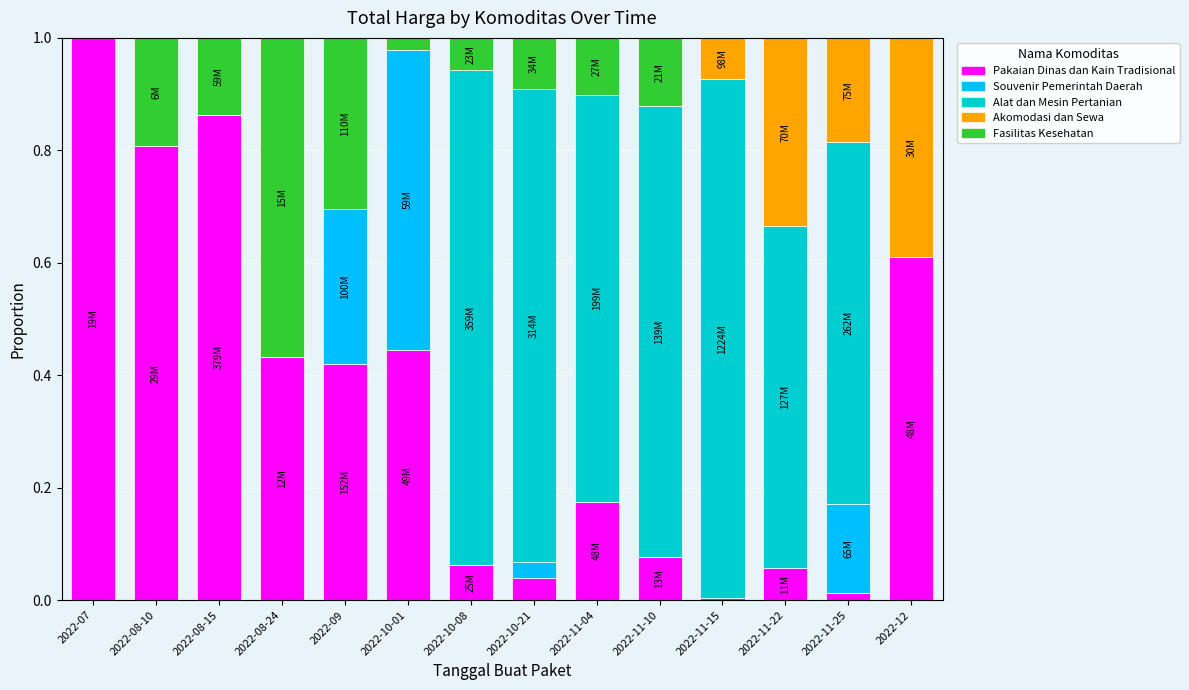

How many series are shown in this chart?

5